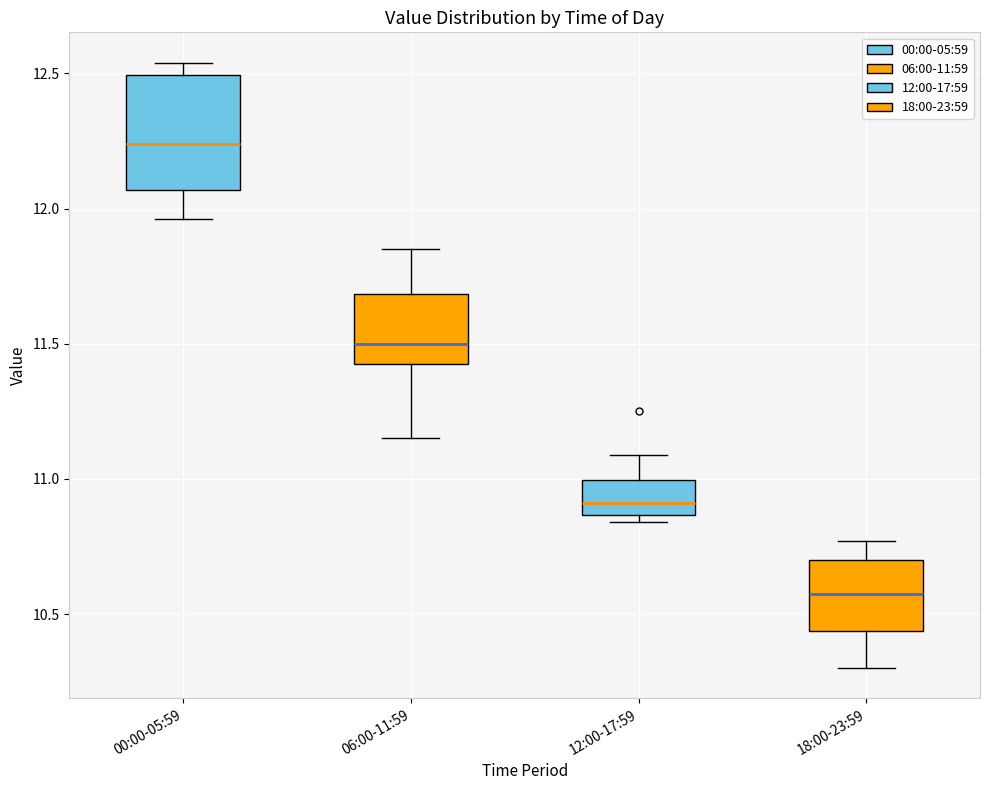

Reading left to right, transcribe this box plot: for each box, give where its median line is, the range the box spans, and where its two whiskers end, as read against the y-axis. The values are not printed on the chart, so give them approximately, as read against the axis.

00:00-05:59: median 12.25, box 12.05 to 12.50, whiskers 11.95 to 12.55
06:00-11:59: median 11.50, box 11.45 to 11.70, whiskers 11.15 to 11.85
12:00-17:59: median 10.90, box 10.85 to 11.00, whiskers 10.85 (just below the box's lower edge) to 11.10
18:00-23:59: median 10.60, box 10.45 to 10.70, whiskers 10.30 to 10.75